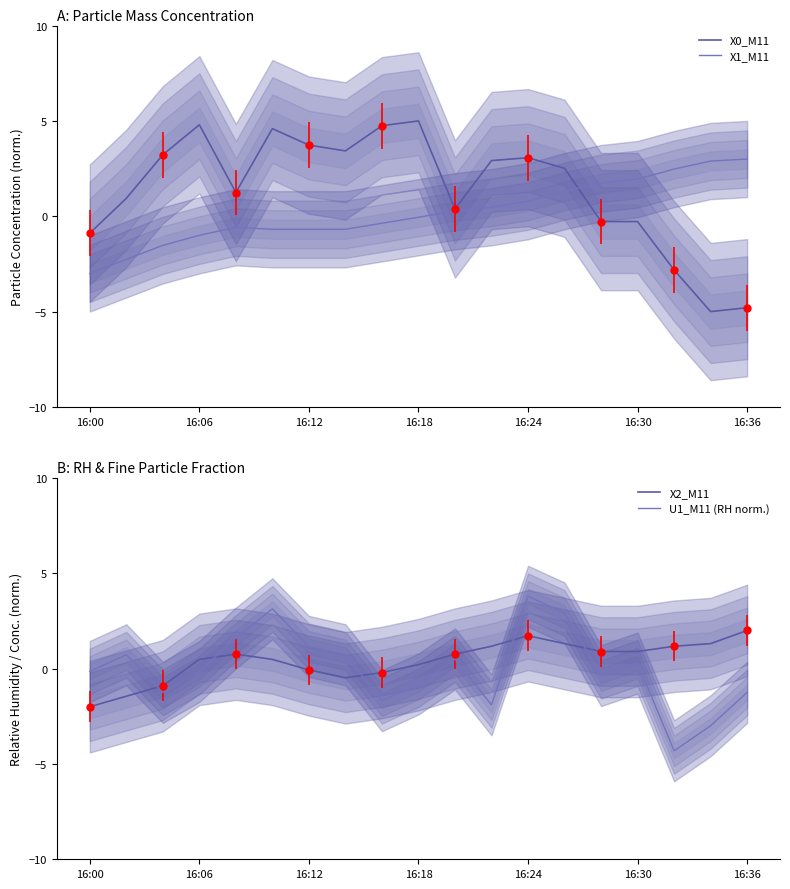

Which category has the lowest value in the X1_M11 series?

16:00